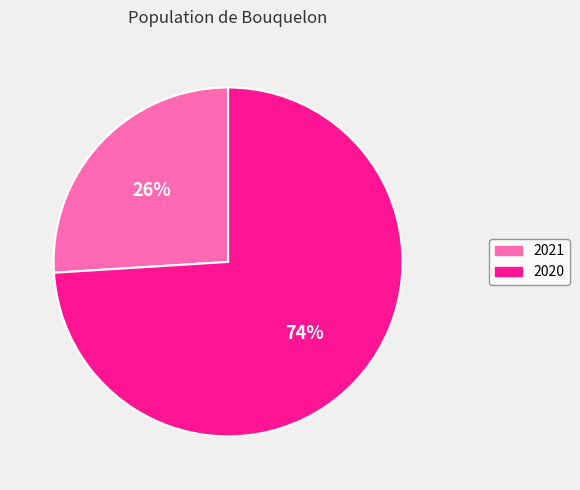

How many slices are in this pie chart?

2